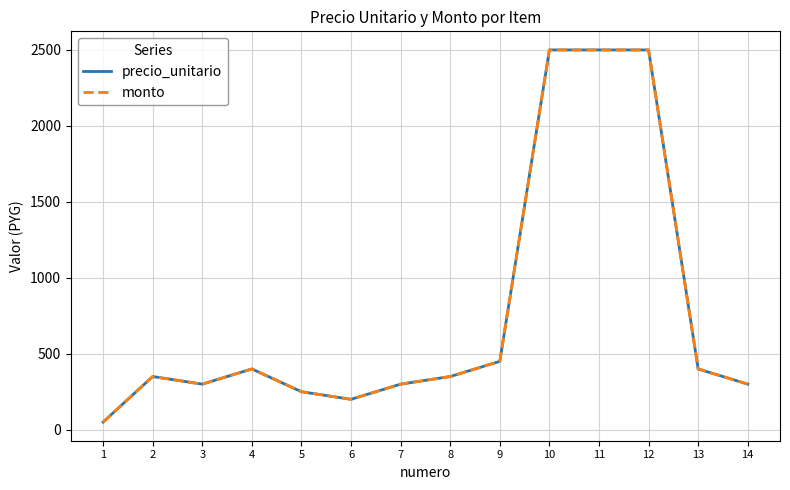

At which category does the chart reach its minimum across all series?

1